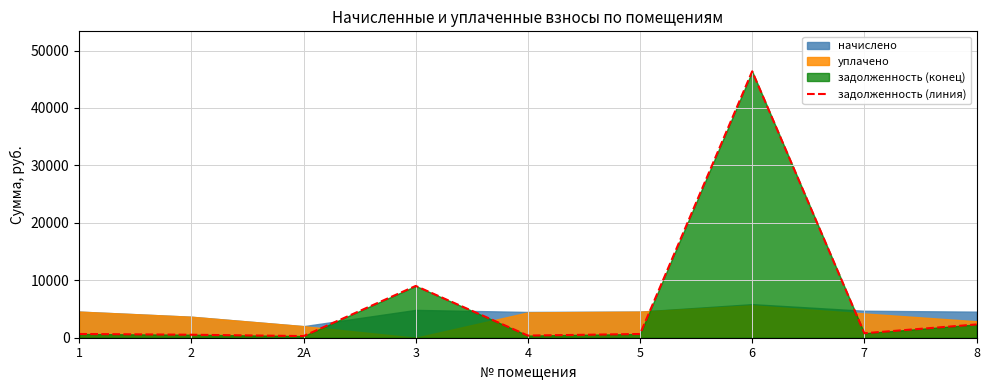

How many categories are shown in the chart?

9